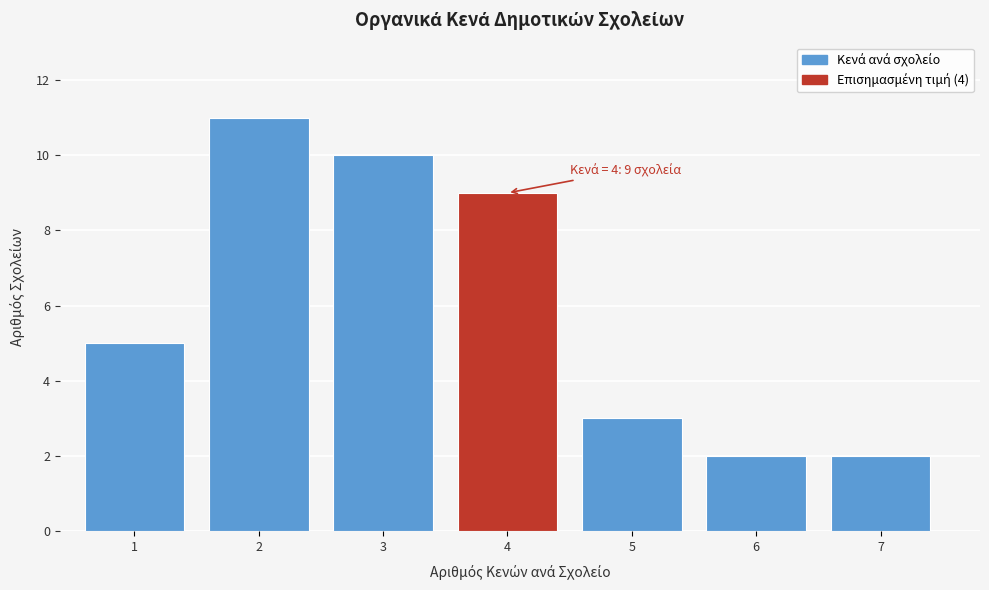

Reading left to right, what are all the values shown in this chart?

1=5	2=11	3=10	4=9	5=3	6=2	7=2